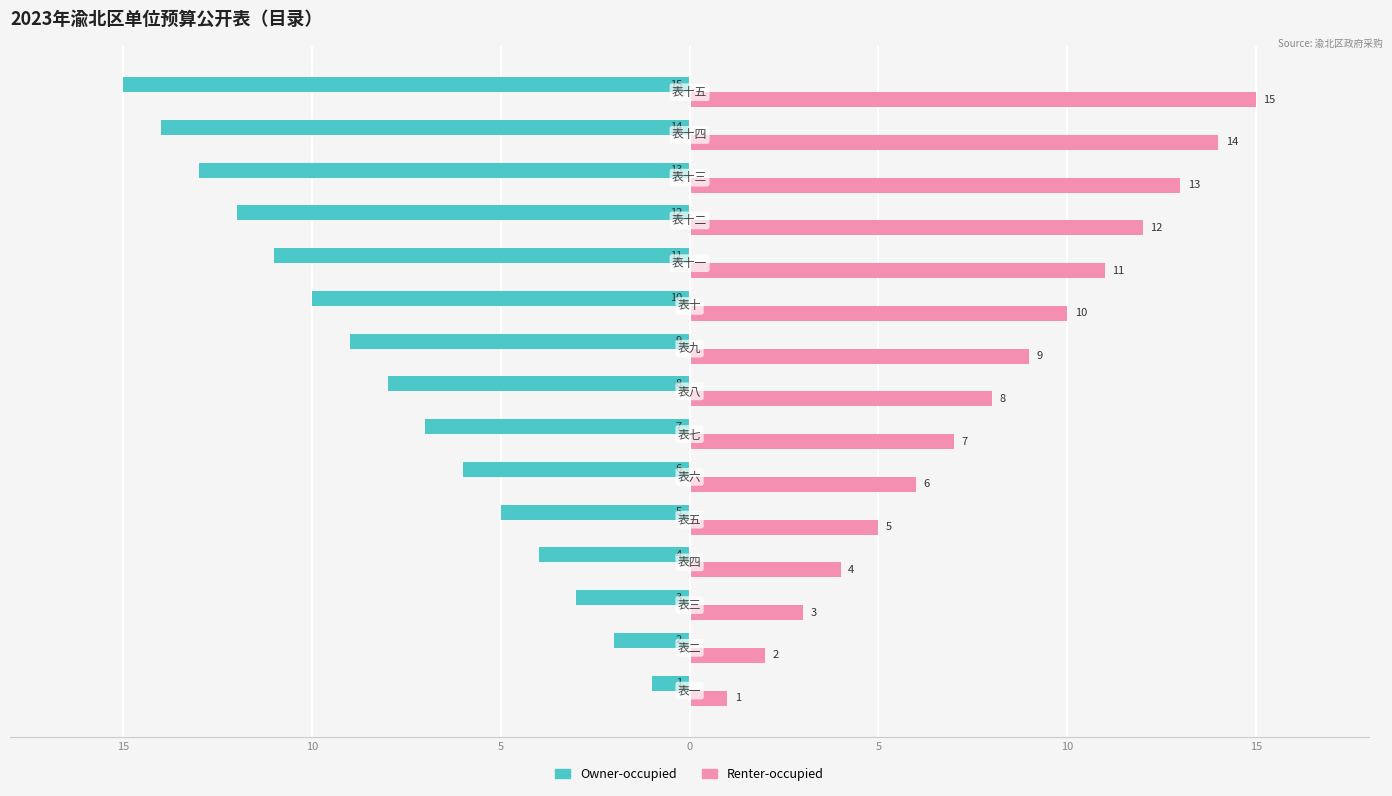

Reading left to right, transcribe all the data shown in this chart.

Owner-occupied: -1	-2	-3	-4	-5	-6	-7	-8	-9	-10	-11	-12	-13	-14	-15
Renter-occupied: 1	2	3	4	5	6	7	8	9	10	11	12	13	14	15